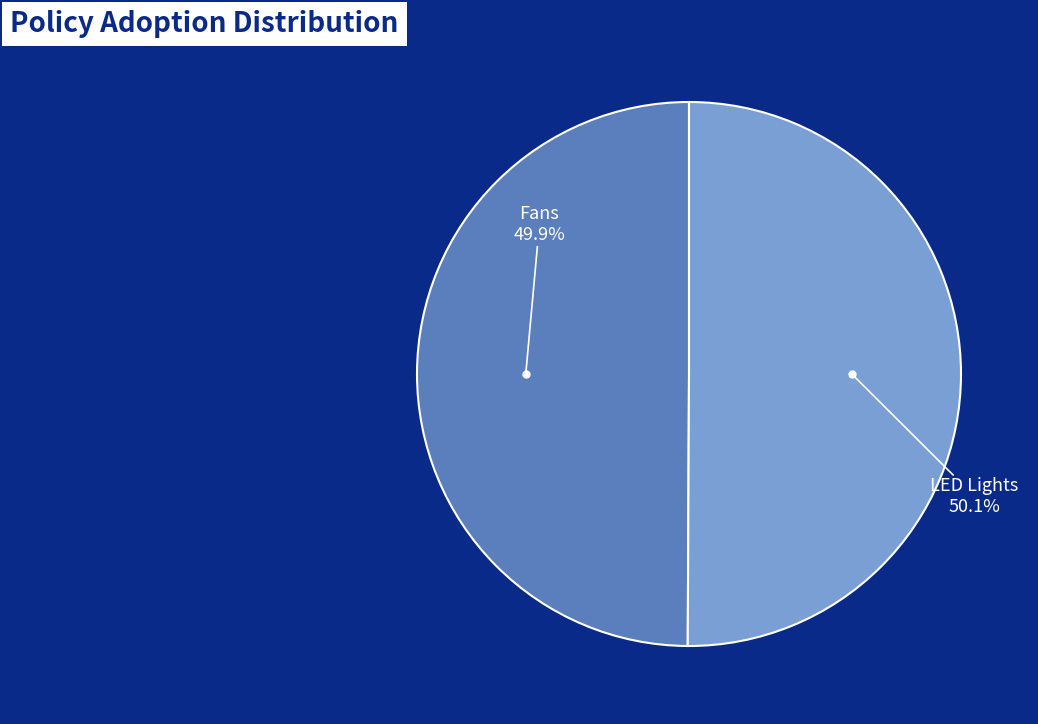

Is there any slice that represents more than half of the pie?

Yes